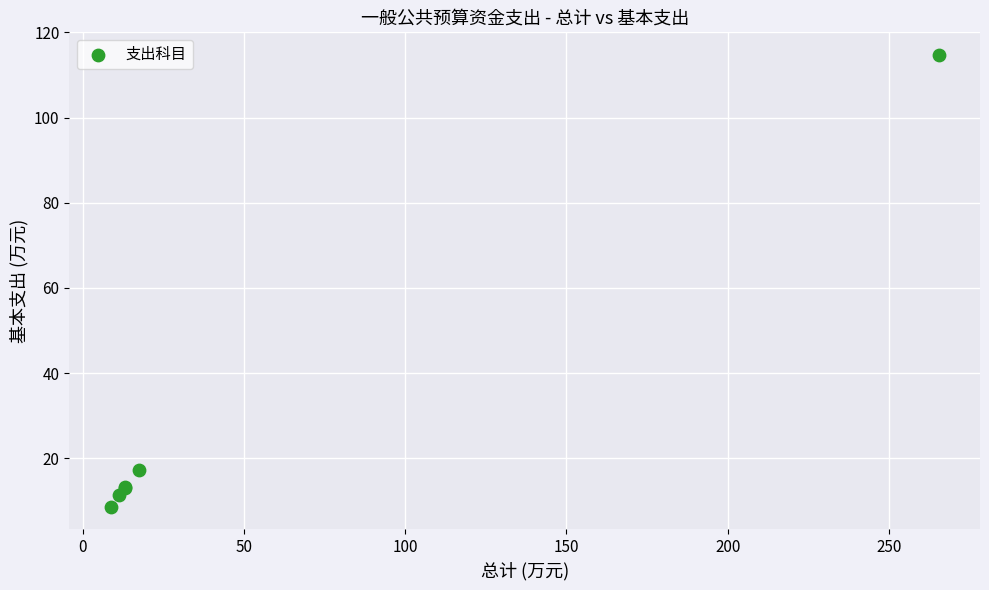

What Y value in the scatter plot is closest to 61?

17.3